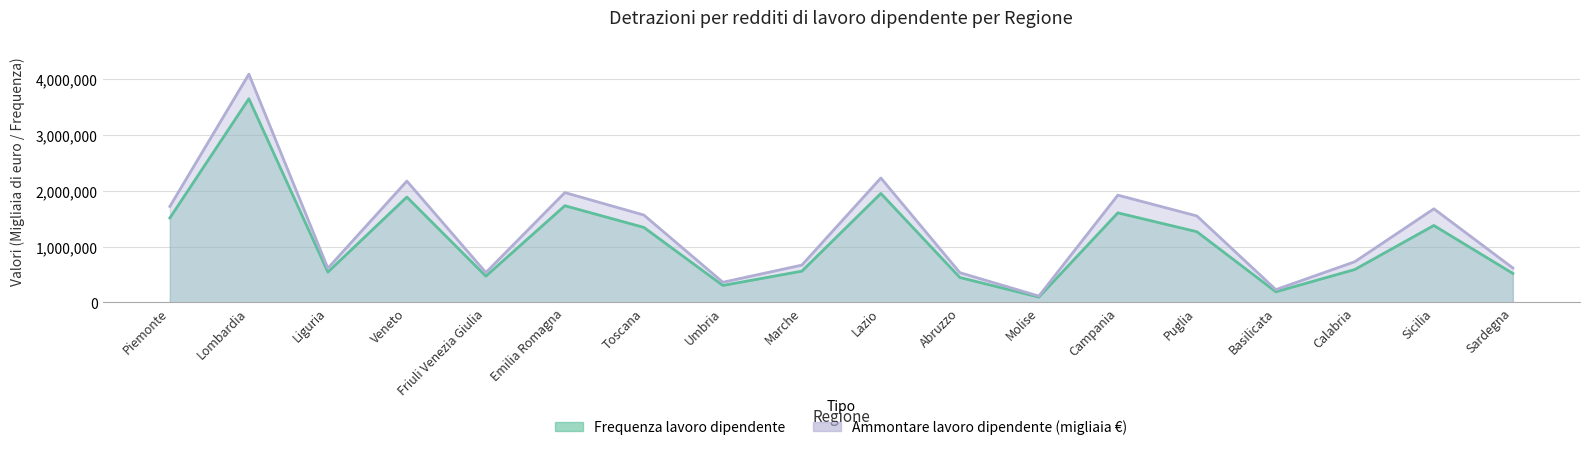

Reading left to right, what are all the values shown in this chart?

Frequenza lavoro dipendente: Piemonte=1513564	Lombardia=3653208	Liguria=542106	Veneto=1888817	Friuli Venezia Giulia=468896	Emilia Romagna=1733599	Toscana=1343911	Umbria=302026	Marche=558649	Lazio=1953165	Abruzzo=445014	Molise=93189	Campania=1605201	Puglia=1266784	Basilicata=188079	Calabria=588809	Sicilia=1378697	Sardegna=517770
Ammontare lavoro dipendente: Piemonte=1720582	Lombardia=4095411	Liguria=611222	Veneto=2175846	Friuli Venezia Giulia=533974	Emilia Romagna=1969334	Toscana=1566109	Umbria=359376	Marche=667721	Lazio=2231133	Abruzzo=531558	Molise=111589	Campania=1923351	Puglia=1549989	Basilicata=226990	Calabria=728833	Sicilia=1678100	Sardegna=616306